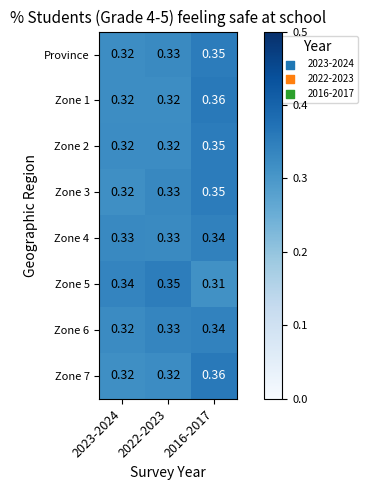

Is the value of Zone 4 at 2022-2023 greater than the value of Zone 7 at 2022-2023?

Yes